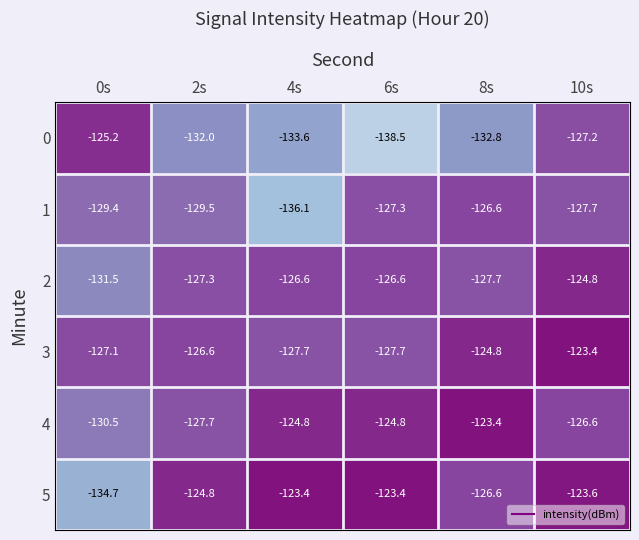

What is the spread (max minus min) of values at 2s?

7.2